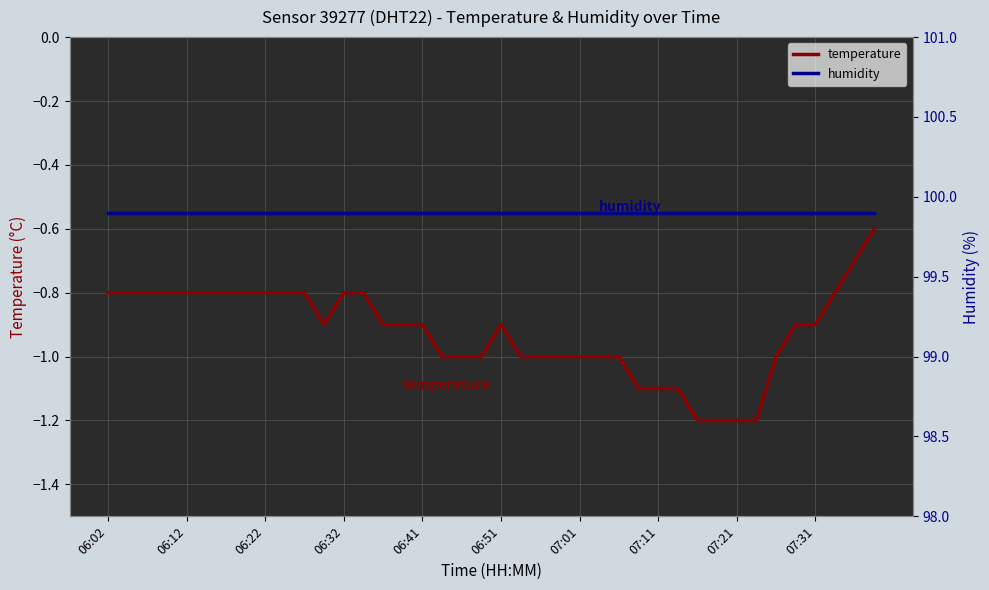

What is the difference between the second highest and minimum values in the temperature series?

0.5